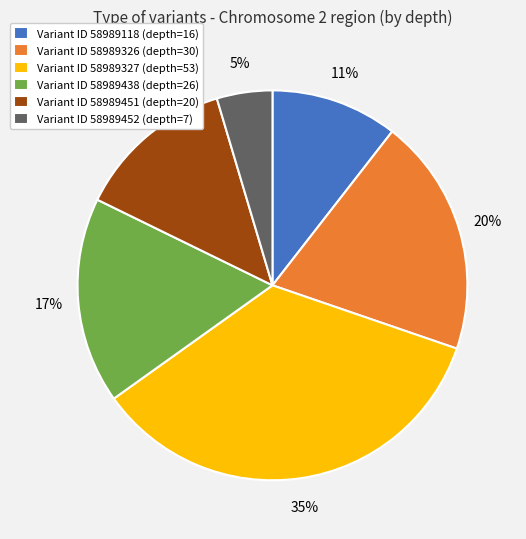

The Variant ID 58989327 (depth=53) slice represents 35% of the pie. True or false?

True